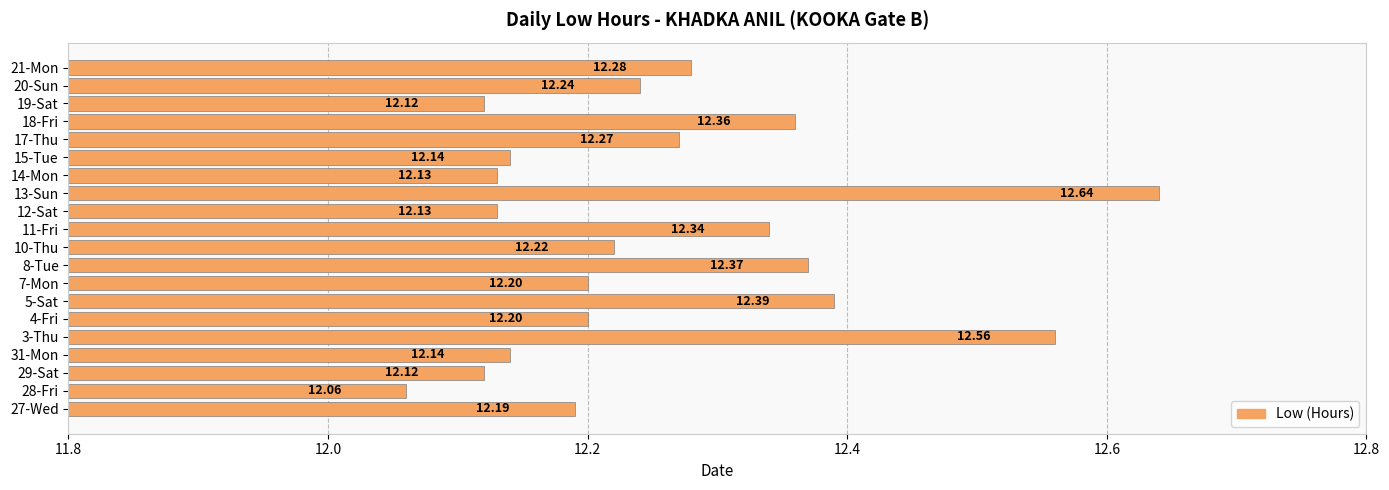

What is the sum of the values at 11-Fri and 5-Sat?

24.7